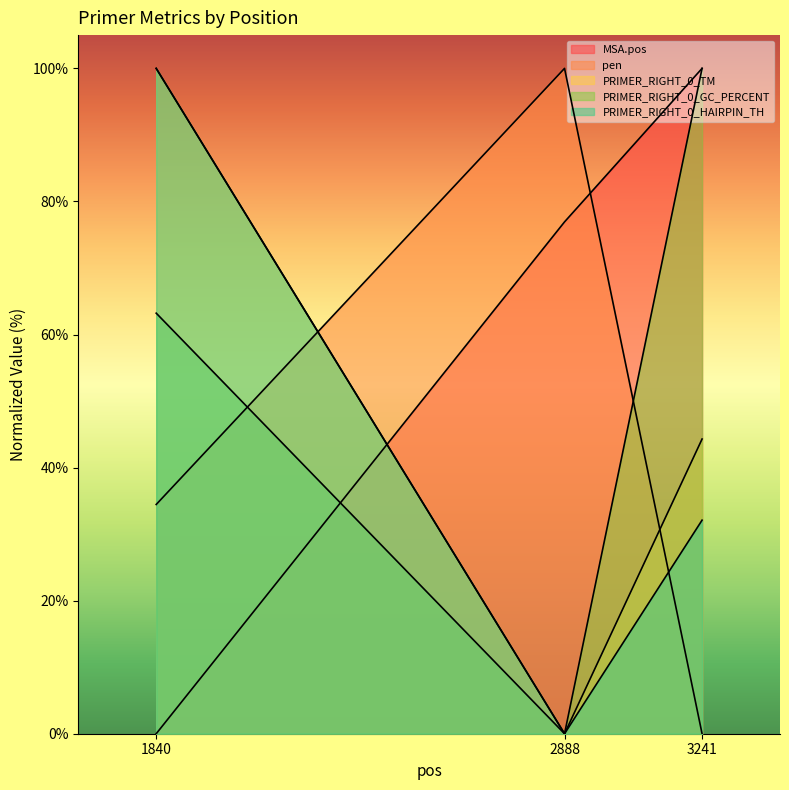

At which category is the sum across all series the highest?

1840